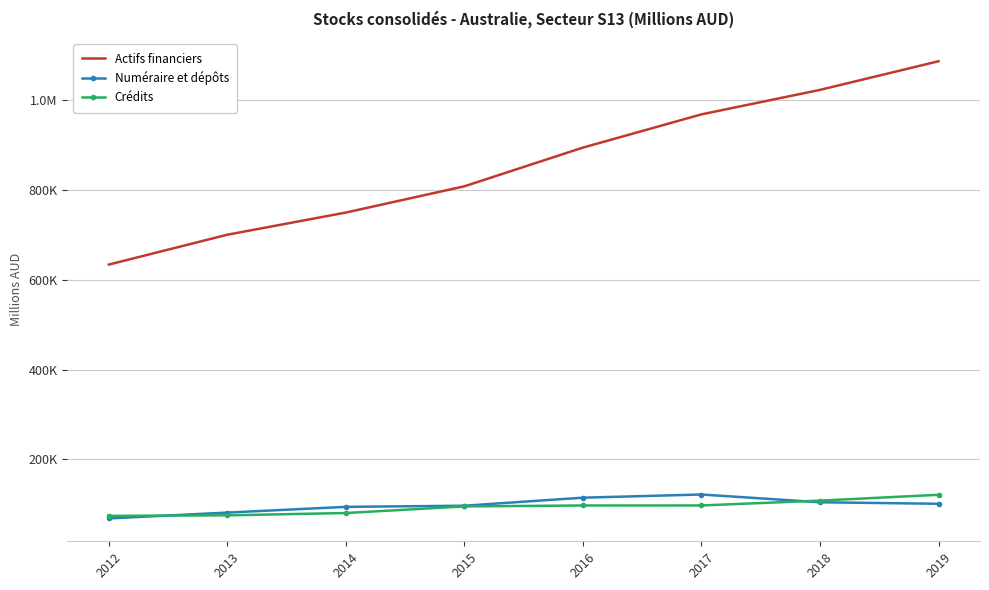

Rank the series at 2013 from lowest to highest value.

Crédits, Numéraire et dépôts, Actifs financiers